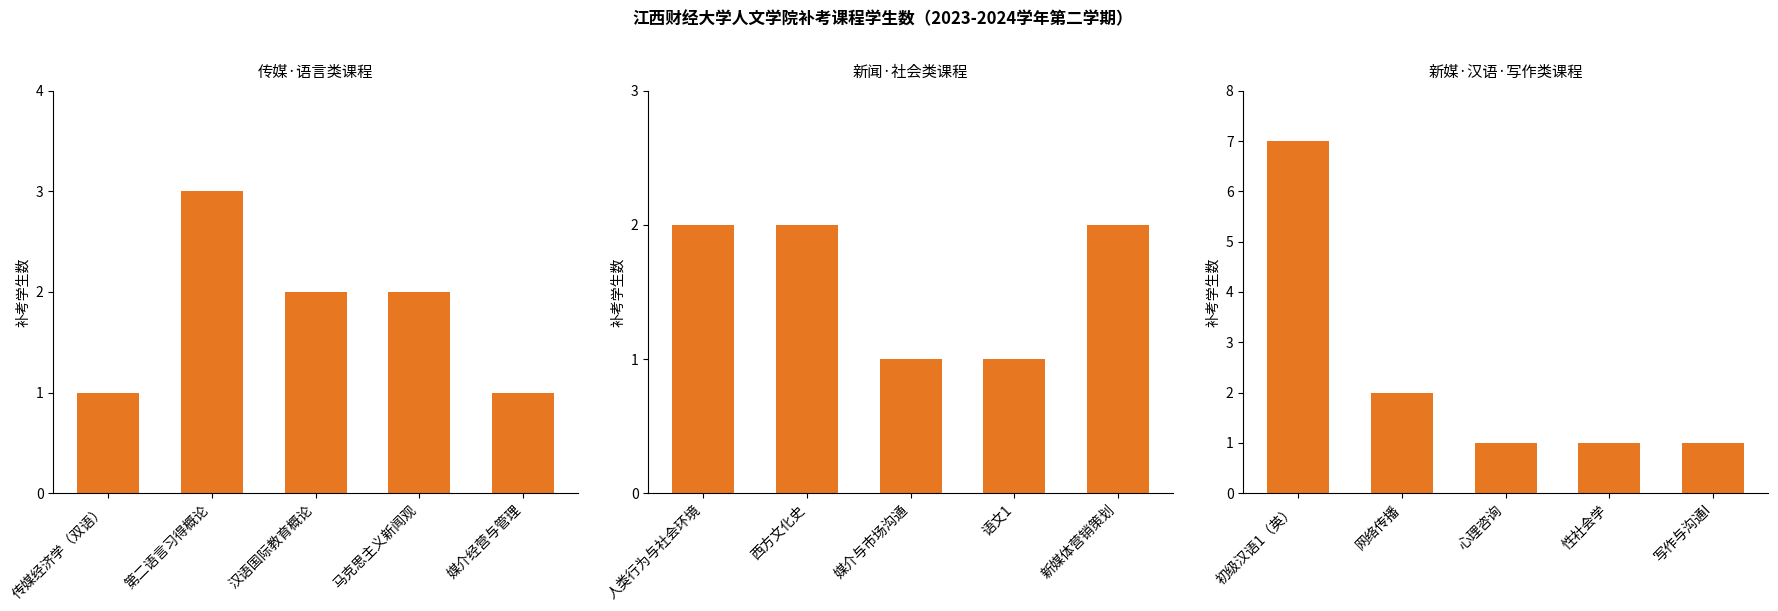

What is the label of the 4th bar from the left?

性社会学